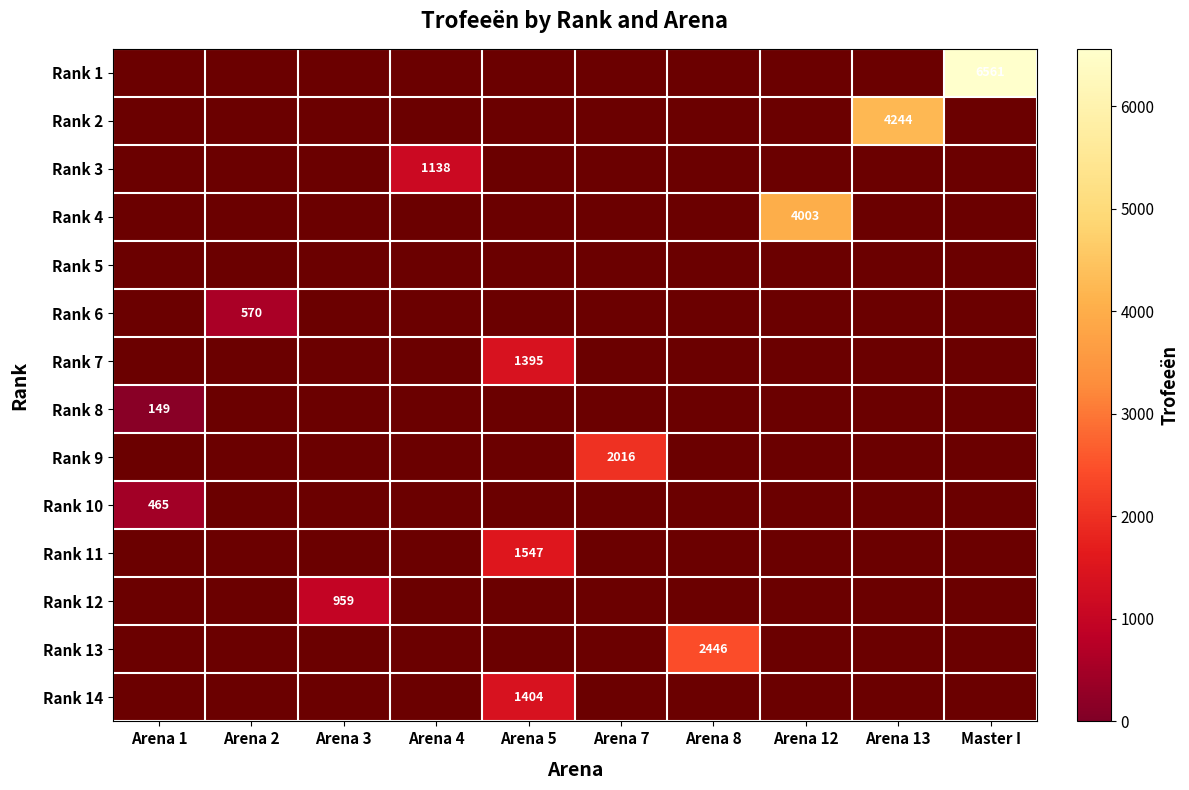

Is it true that Rank 10 equals 109 at Arena 1?

False